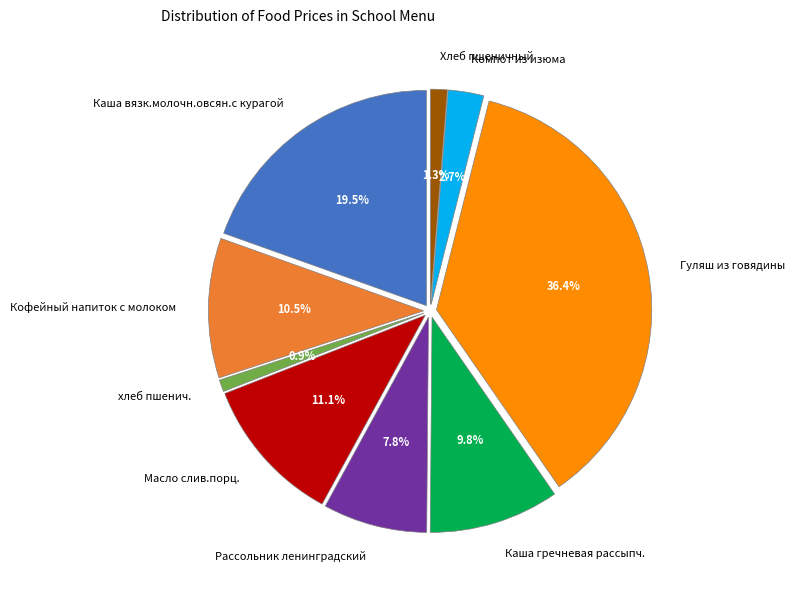

Count the number of slices in the pie.

9